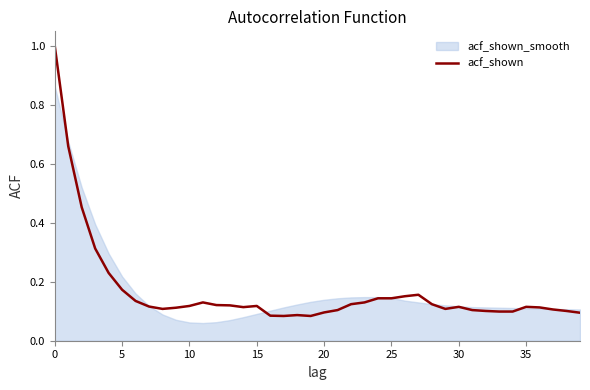

Count the number of categories in the chart.

40